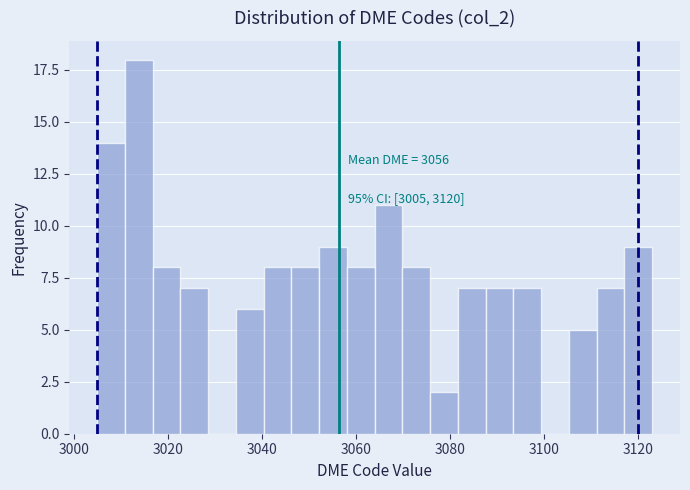

Read against the x-axis, roughly where is the centre of the tallest bar?

3014